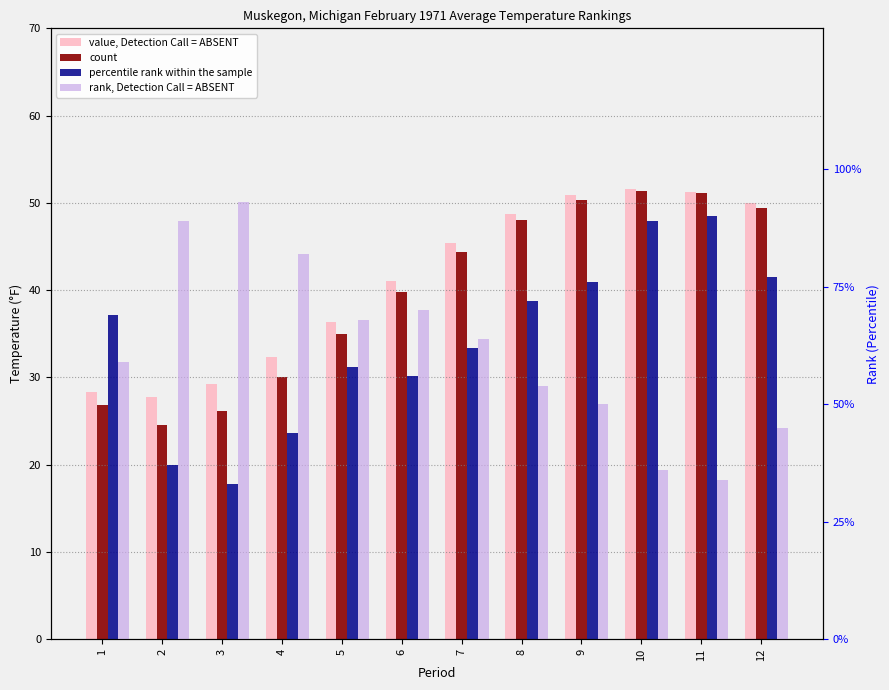

How many bars are there in each group?

4